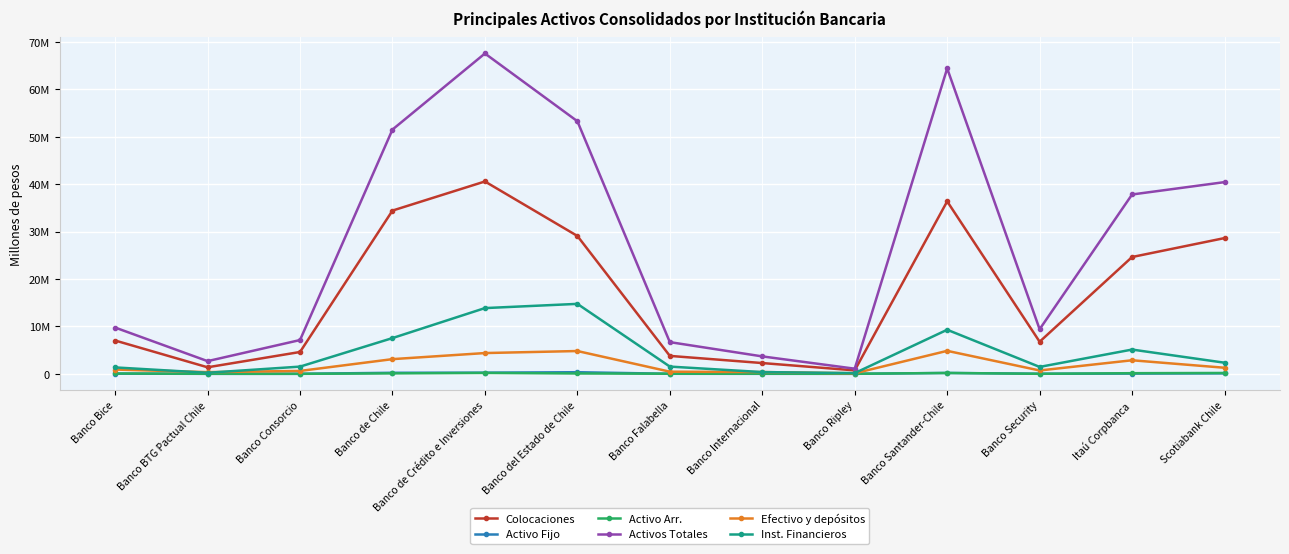

True or false: Colocaciones and Inst. Financieros cross at least once.

False